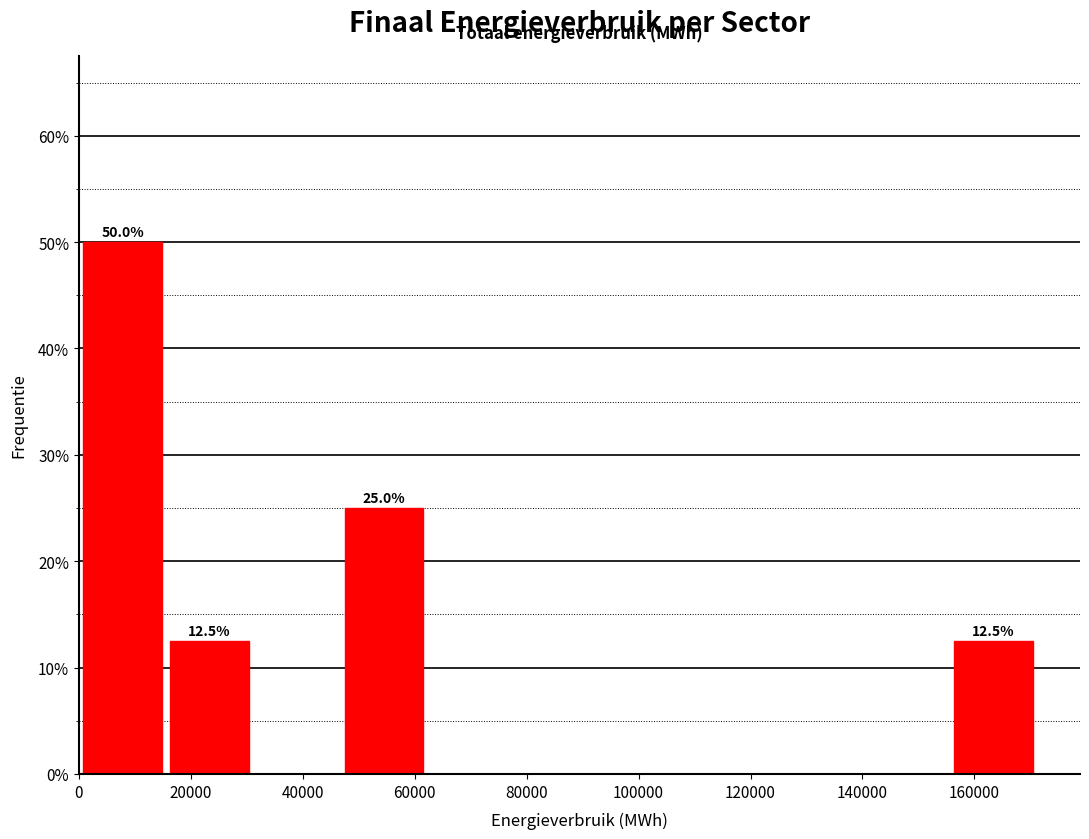

Which range on the x-axis has the tallest bar?

0 to 16000